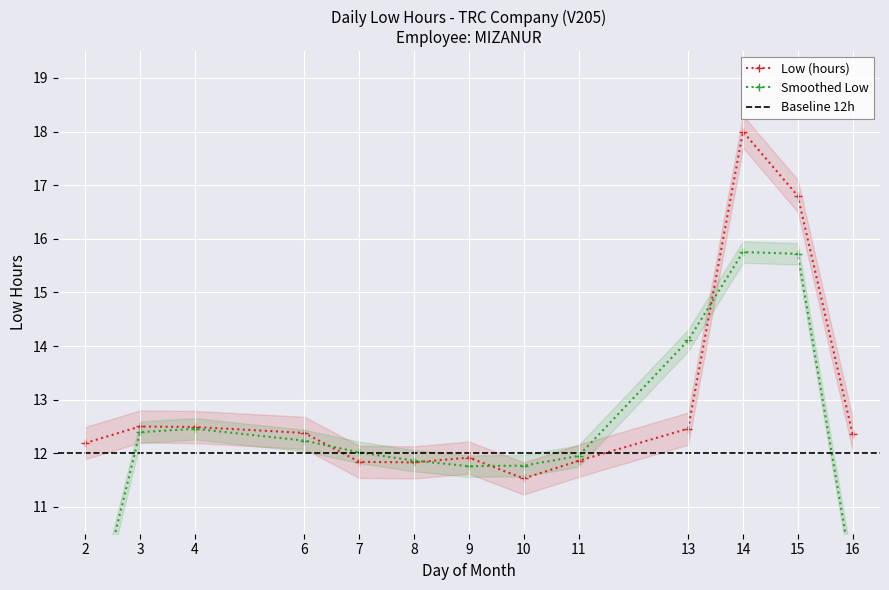

What is the maximum value shown in the chart?

18.0